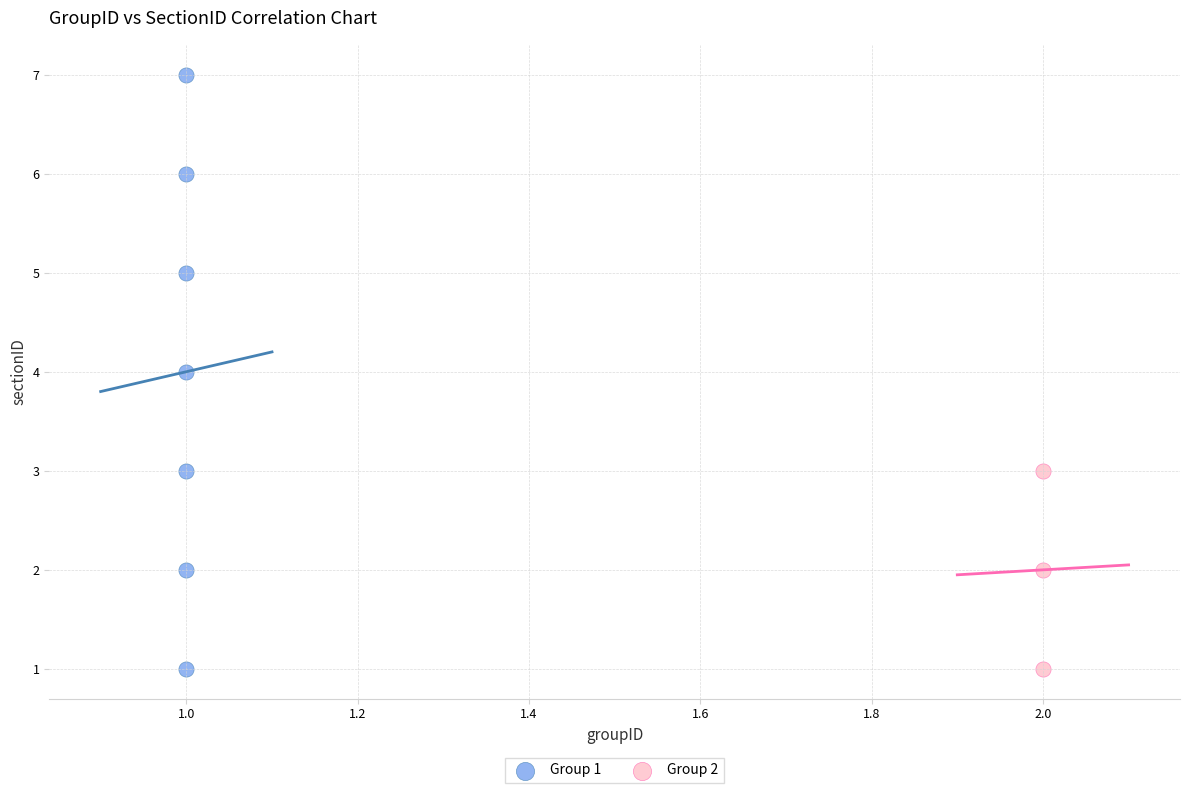

Which series reaches the maximum Y coordinate?

Group 1